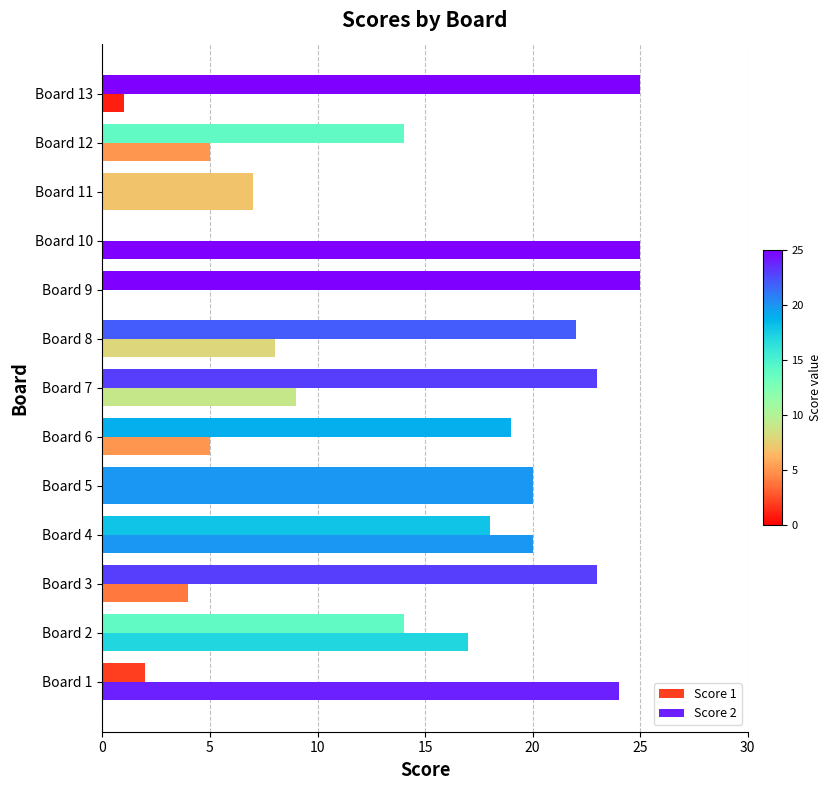

Count the number of categories in the chart.

13